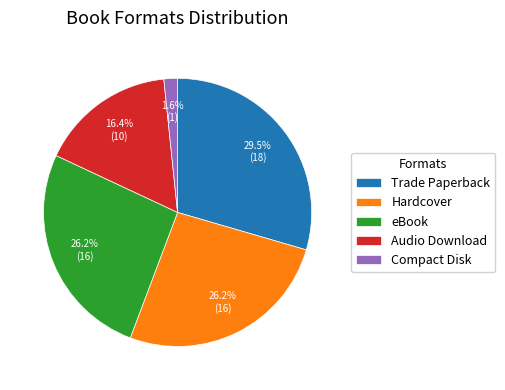

Between Trade Paperback and Audio Download, which is larger?

Trade Paperback